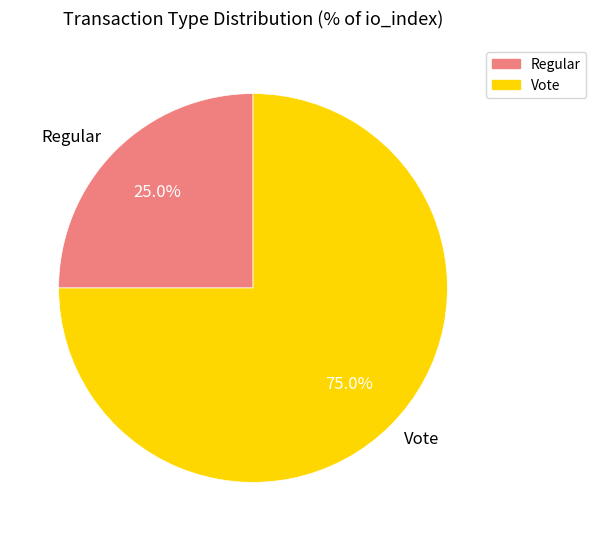

What is the largest slice in the pie chart?

Vote